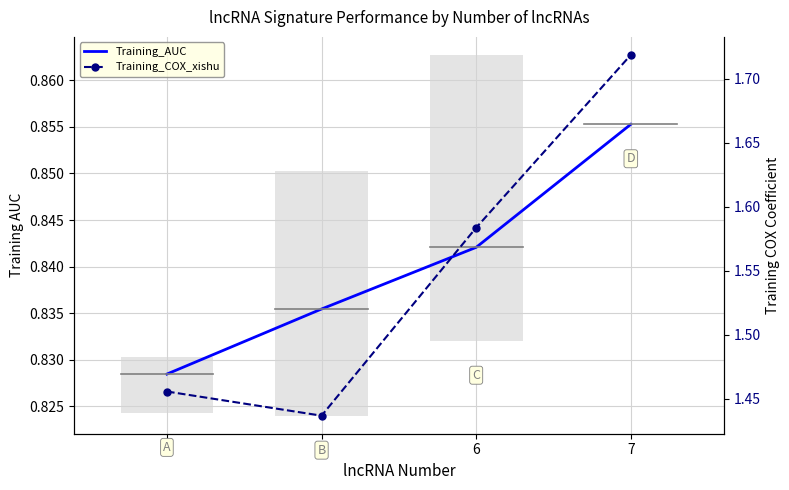

What is the greatest value displayed?

1.7